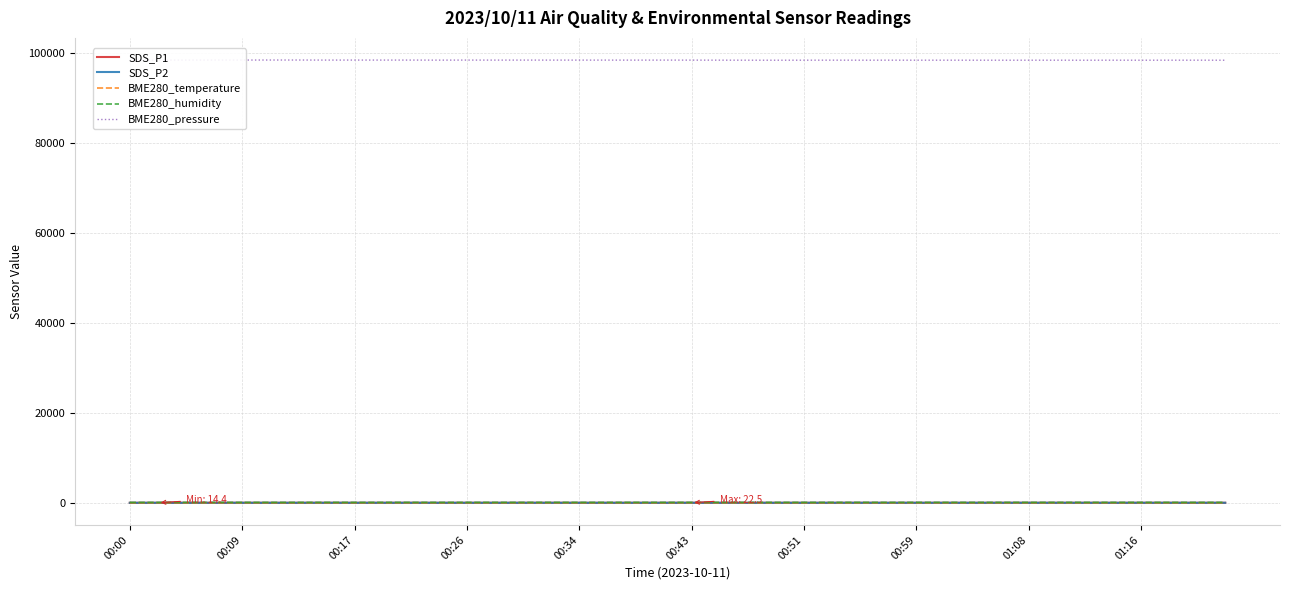

True or false: BME280_temperature and BME280_pressure intersect in this chart.

False